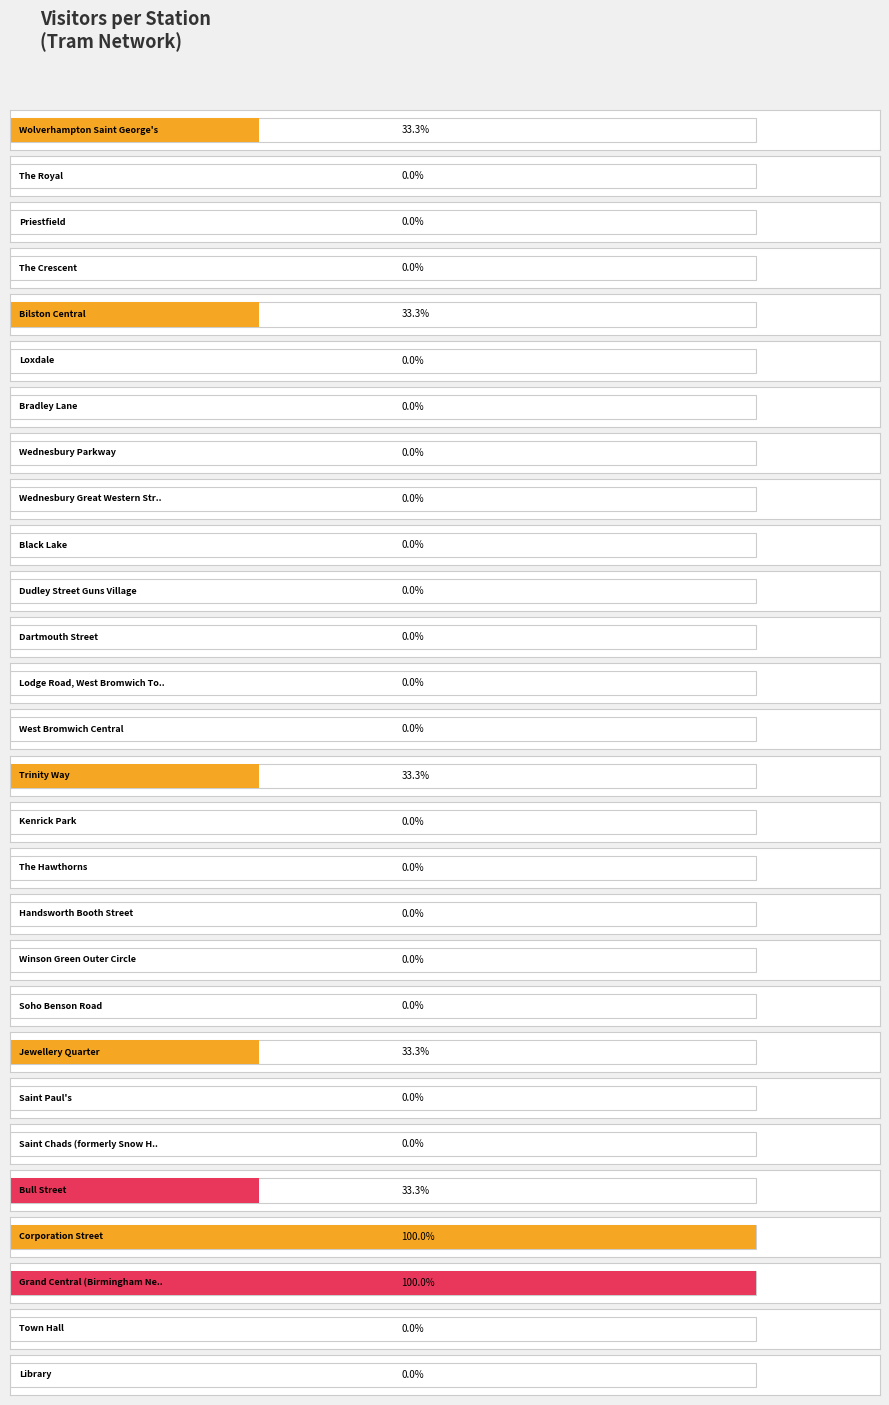

What is the label of the 24th bar from the right?

Bilston Central